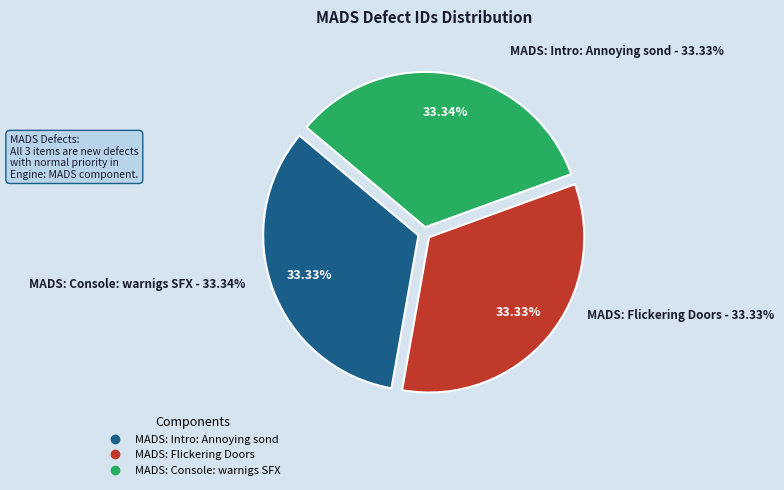

What is the smallest slice in the pie chart?

MADS: Flickering Doors